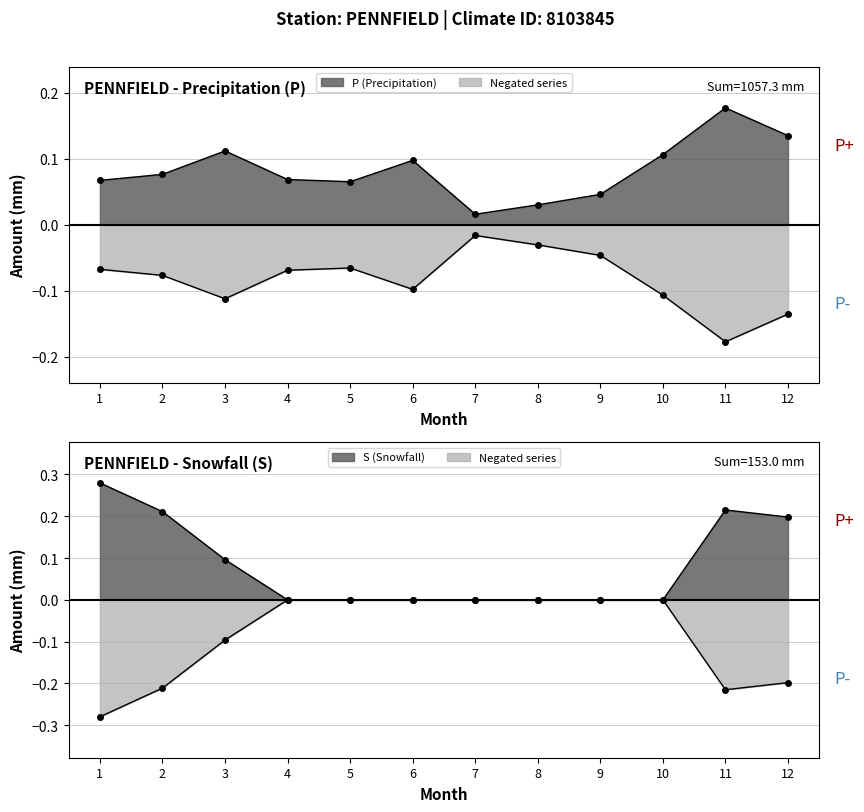

Reading left to right, what are all the values shown in this chart?

P (Precipitation): 1=0.1	2=0.1	3=0.1	4=0.1	5=0.1	6=0.1	7=0.0	8=0.0	9=0.0	10=0.1	11=0.2	12=0.1
S (Snow): 1=0.3	2=0.2	3=0.1	4=0.0	5=0.0	6=0.0	7=0.0	8=0.0	9=0.0	10=0.0	11=0.2	12=0.2